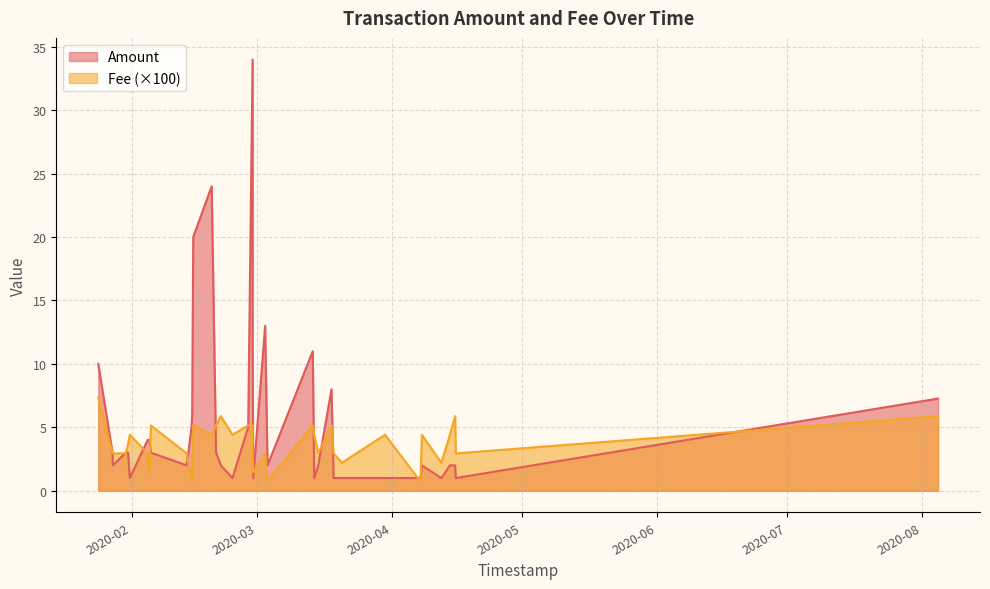

List the series in order of their overall mean, highest first.

Amount, Fee (×100)